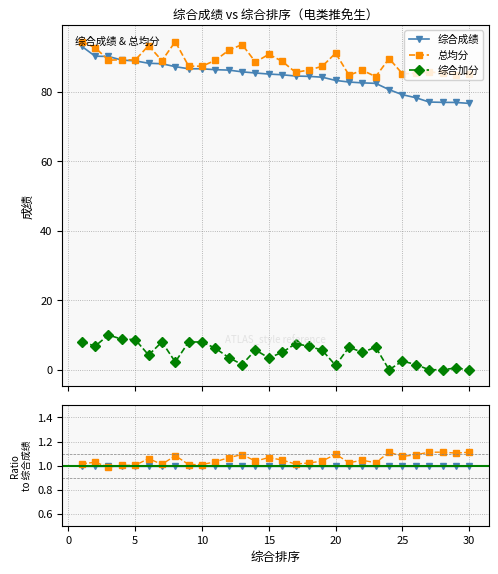

How many positive values does the 综合加分 series have?

26